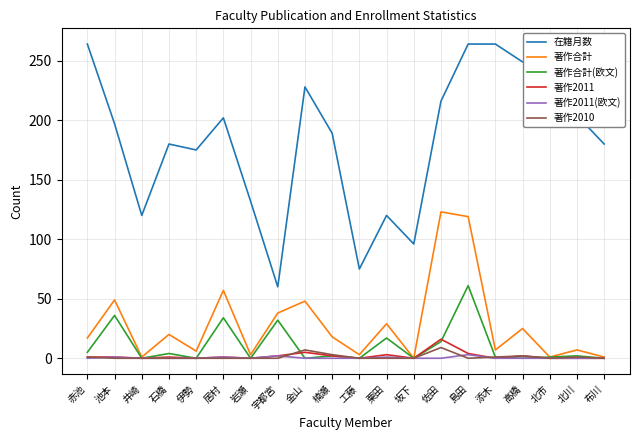

Which category has the lowest value in the 在籍月数 series?

宇都宮